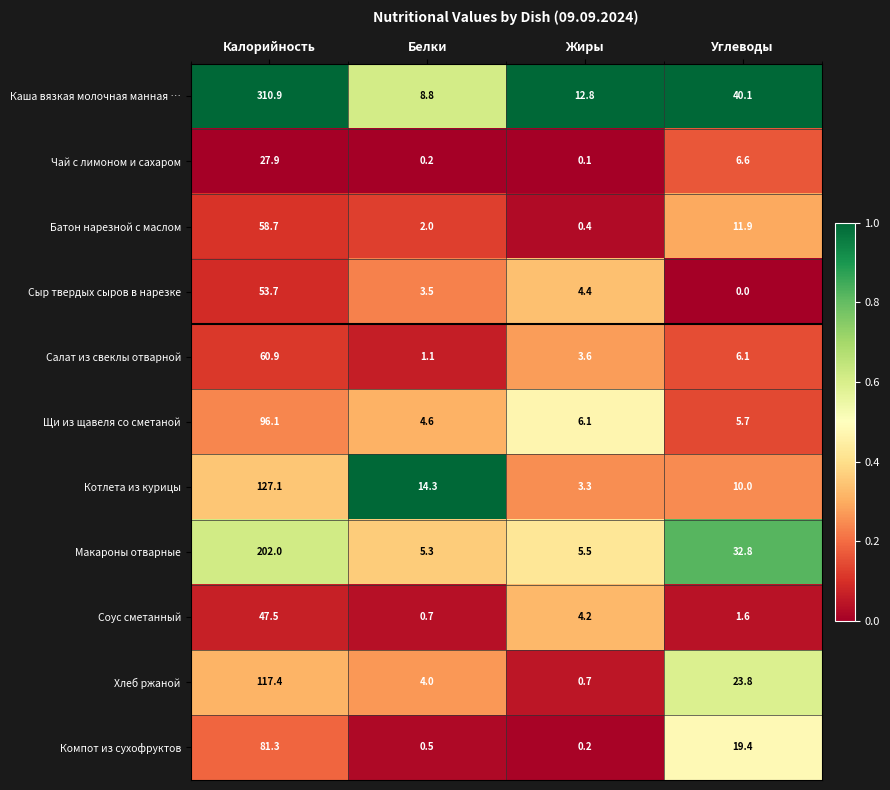

At Углеводы, list the series in order from smallest to largest.

Сыр твердых сыров в нарезке, Соус сметанный, Щи из щавеля со сметаной, Салат из свеклы отварной, Чай с лимоном и сахаром, Котлета из курицы, Батон нарезной с маслом, Компот из сухофруктов, Хлеб ржаной, Макароны отварные, Каша вязкая молочная манная …